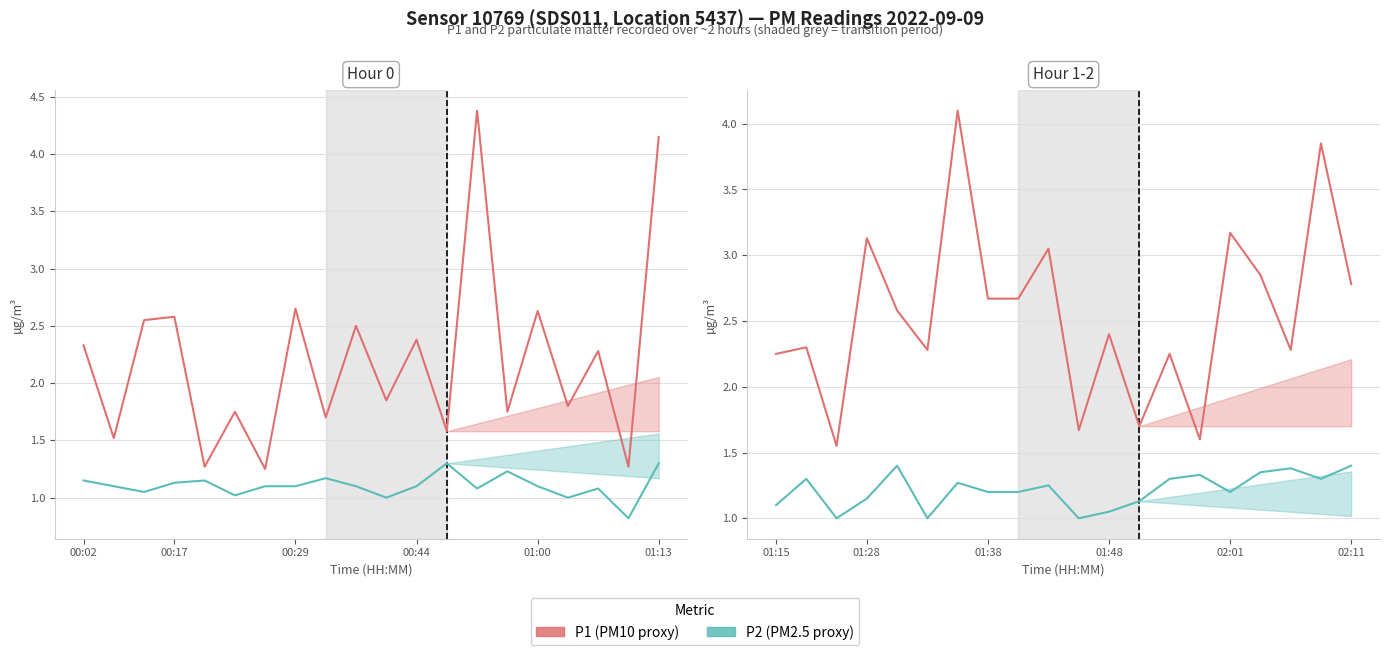

In P2 (PM2.5), how many points are higher than both neighbors (excluding endpoints)?

6